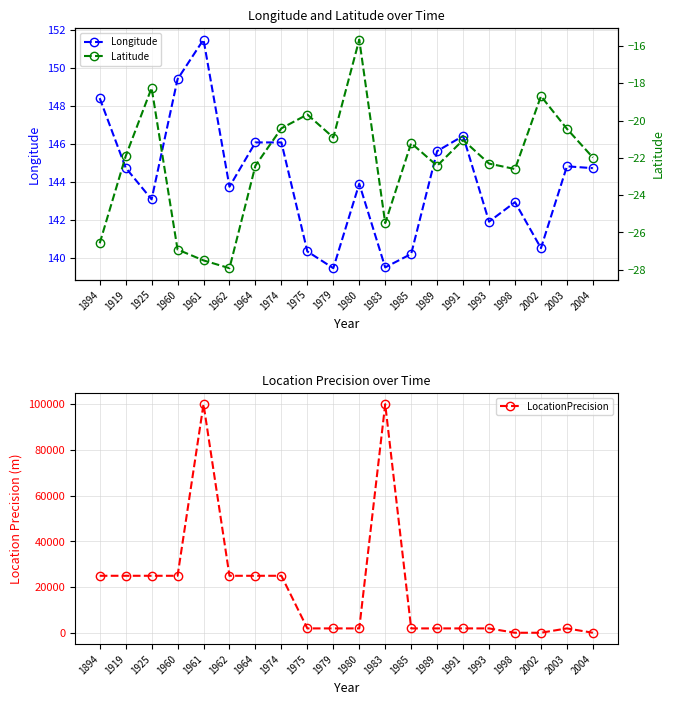

At 1961, list the series in order from largest to smallest.

LocationPrecision, Longitude, Latitude